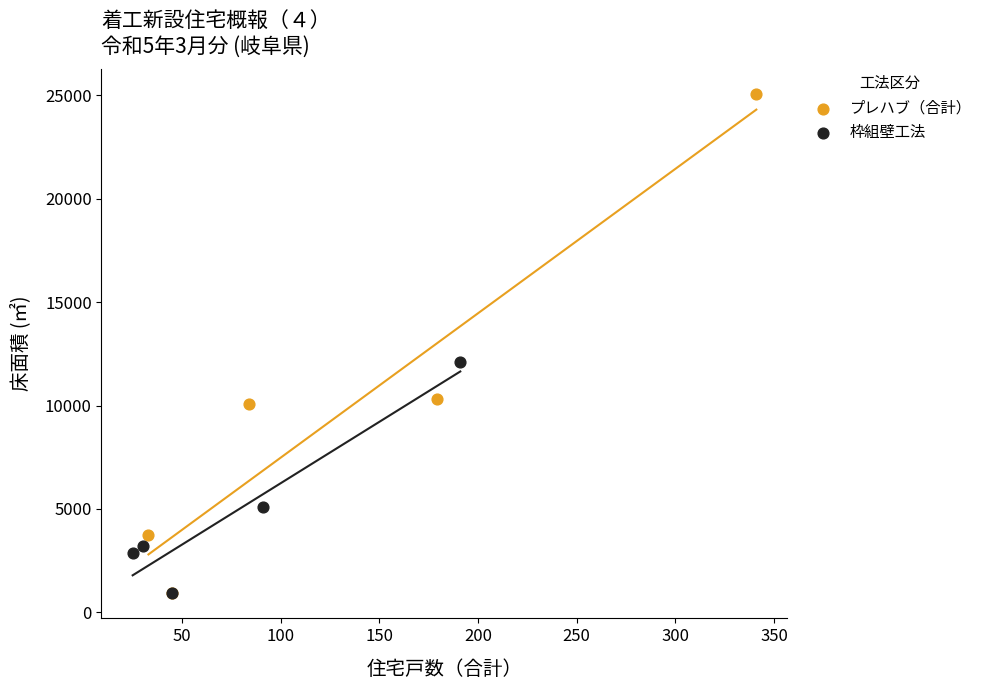

Which series reaches the maximum Y coordinate?

プレハブ（合計）